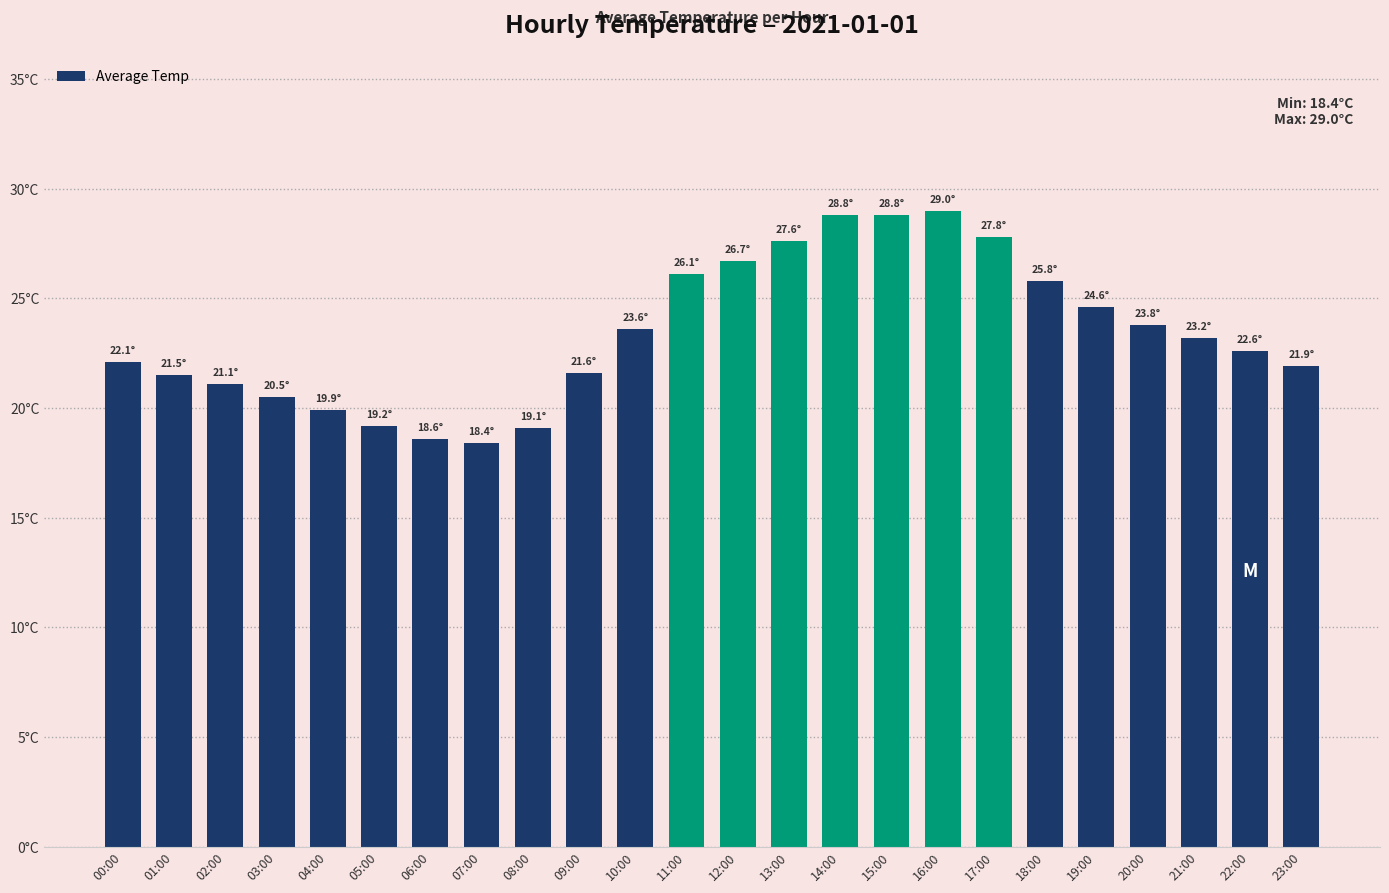

What position from the left is 10:00?

11